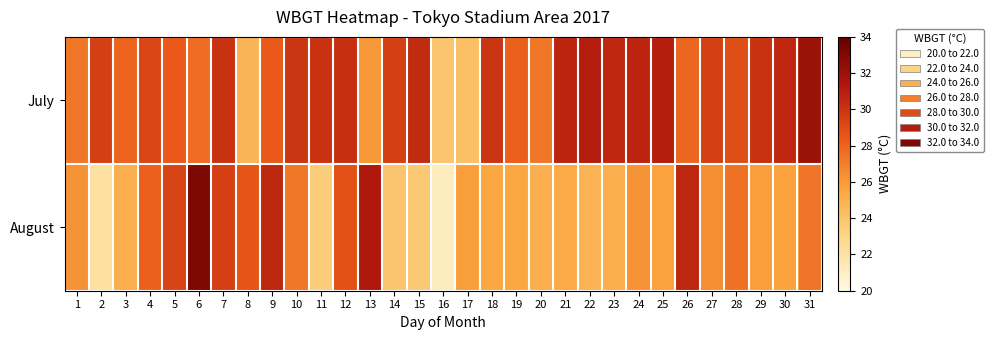

At how many categories does at least one series exceed 25?

30